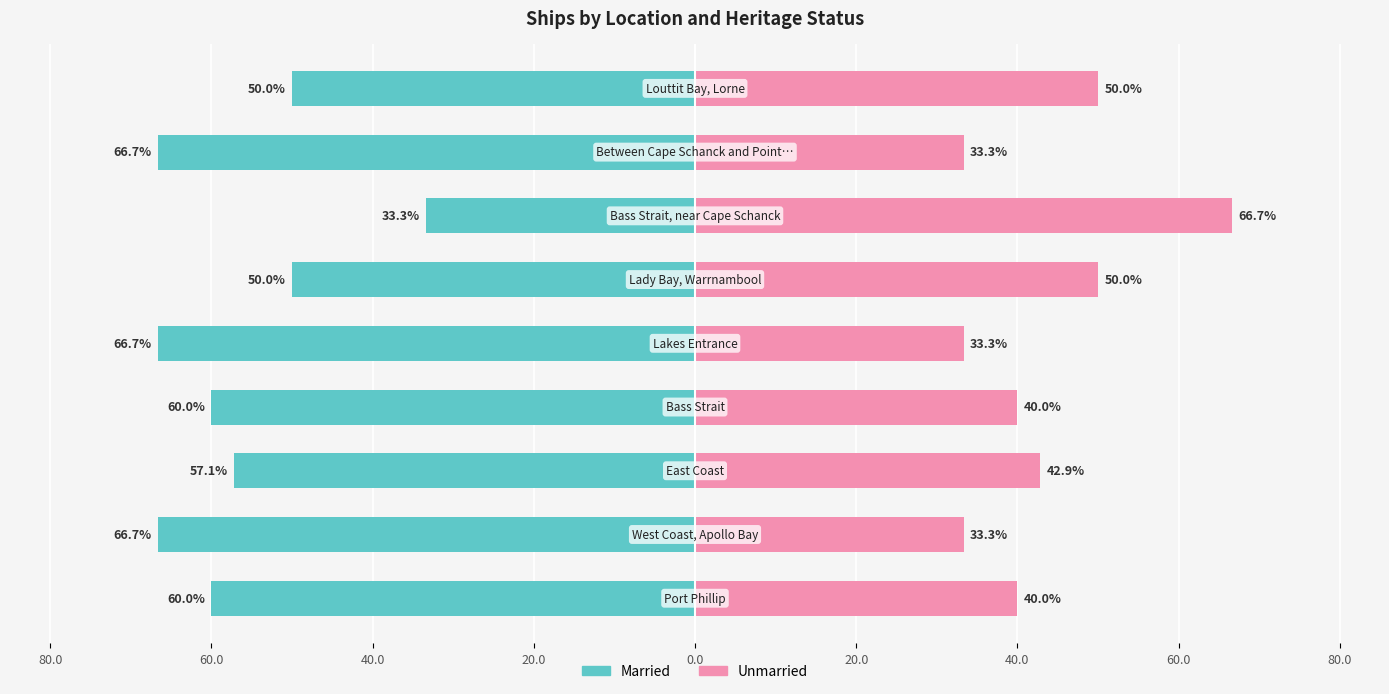

Does the chart contain any negative values?

Yes